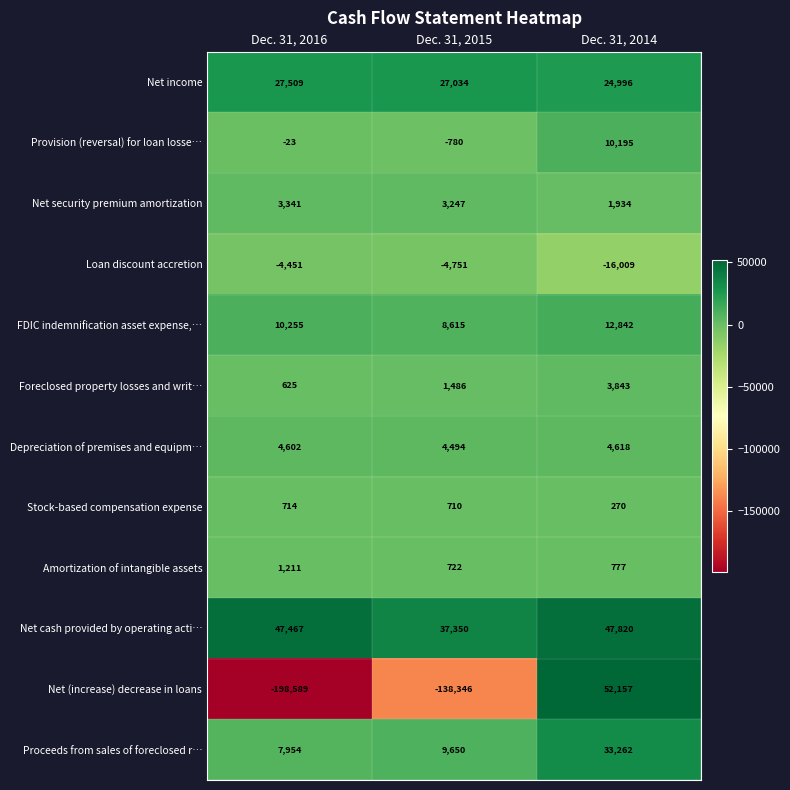

Which label corresponds to the largest value in the chart?

Dec. 31, 2014